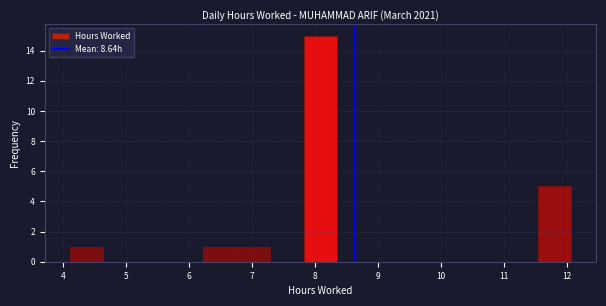

Over which range of the x-axis is the bar tallest?

7.82 to 8.35